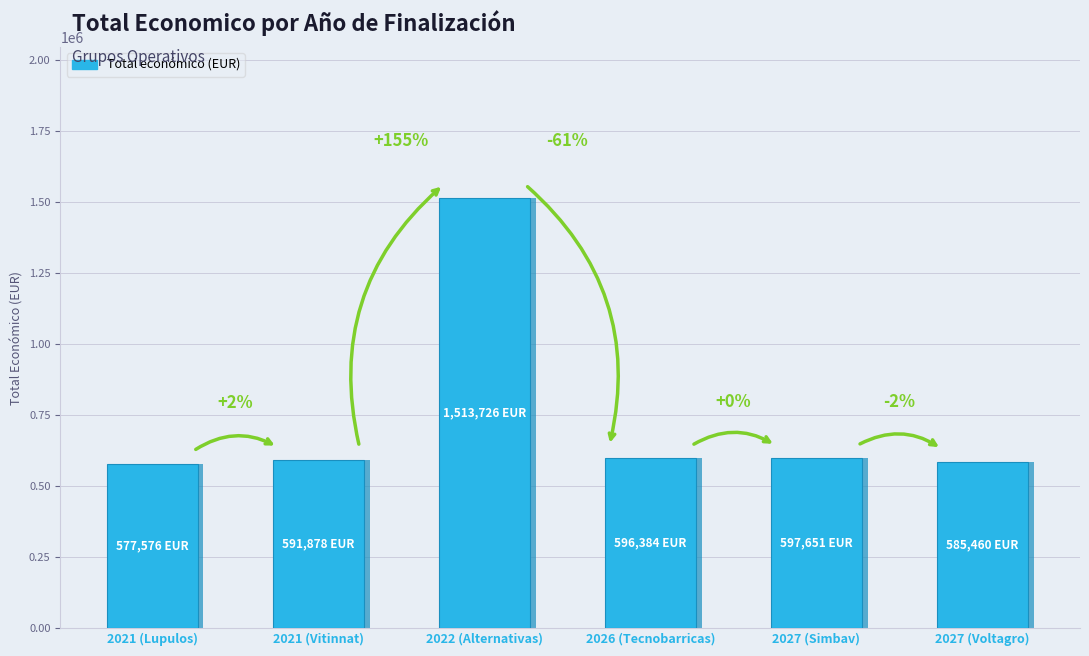

Rank the categories by value from lowest to highest.

2021 (Lupulos), 2027 (Voltagro), 2021 (Vitinnat), 2026 (Tecnobarricas), 2027 (Simbav), 2022 (Alternativas)